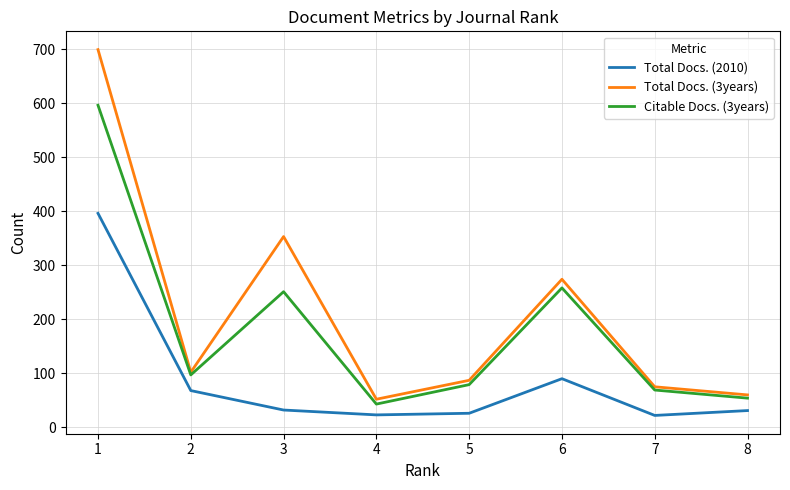

Which label corresponds to the largest value in the chart?

1